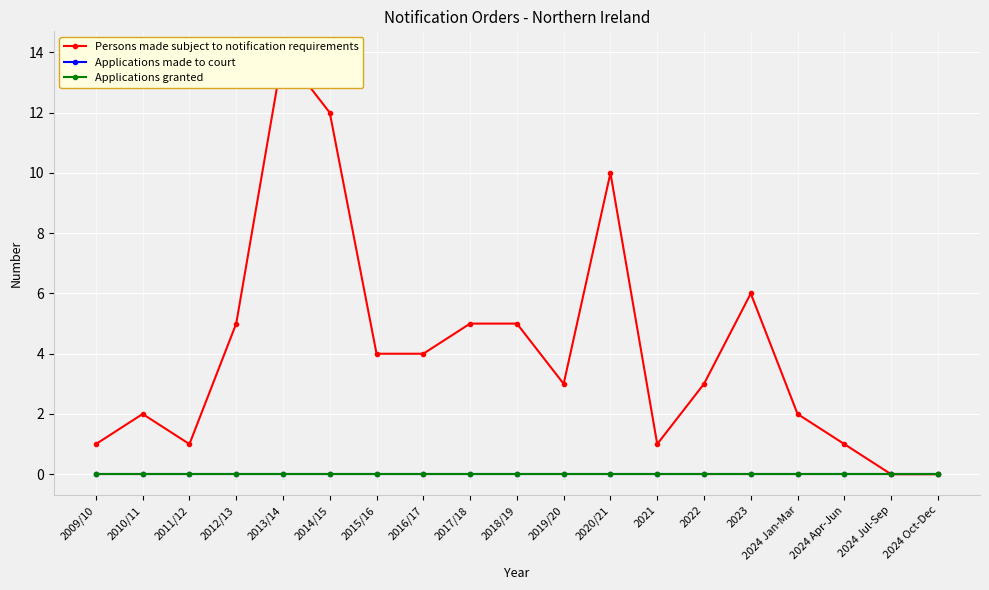

How many values in Persons made subject to notification requirements are above zero?

17